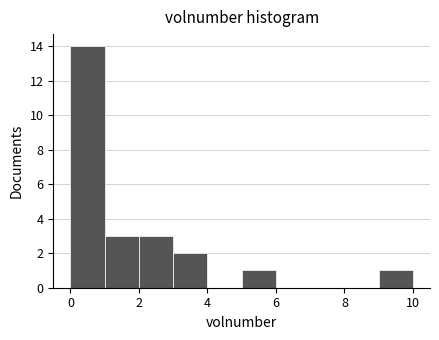

Reading left to right, list every bar in this chart as the range it spans on the x-axis followed by its height. The values are not printed on the chart, so give them approximately, as read against the axis.

0 to 1: 14
1 to 2: 3
2 to 3: 3
3 to 4: 2
4 to 5: 0
5 to 6: 1
6 to 7: 0
7 to 8: 0
8 to 9: 0
9 to 10: 1